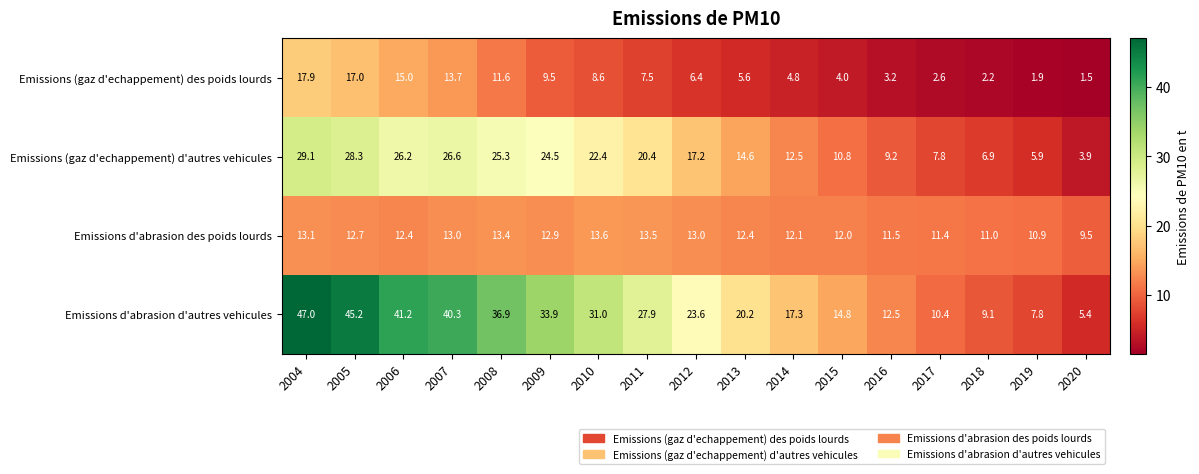

What is the difference between the maximum and minimum values in the Emissions (gaz d'echappement) des poids lourds series?

16.4